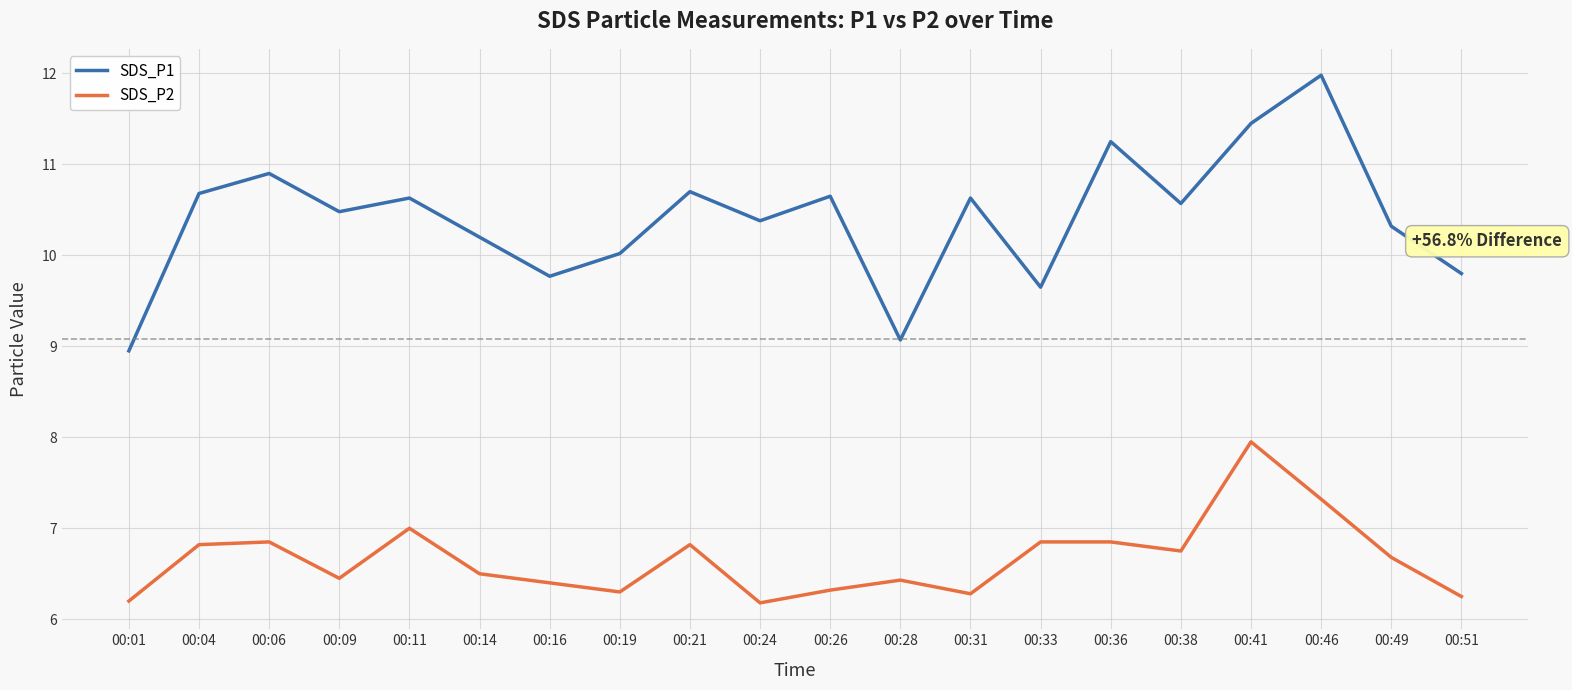

Read the SDS_P2 value at 00:49.

6.7